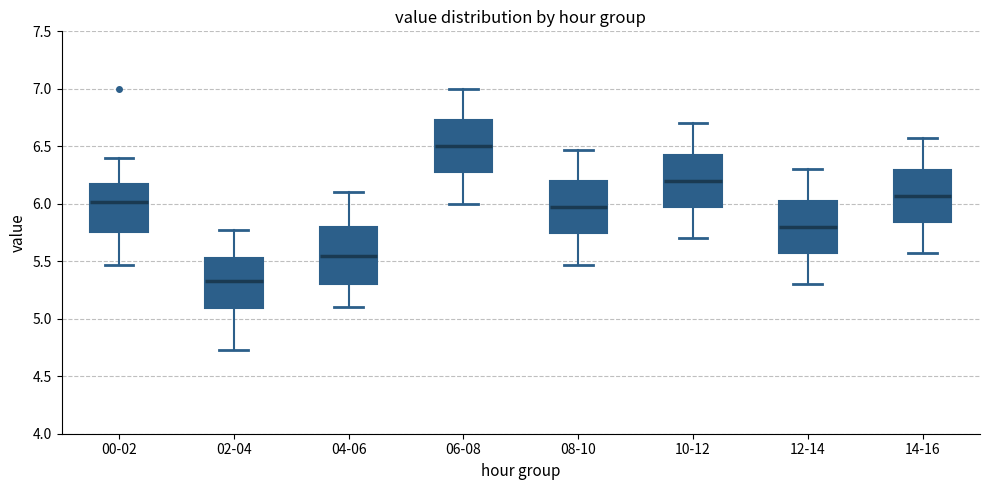

Reading left to right, transcribe this box plot: for each box, give where its median line is, the range the box spans, and where its two whiskers end, as read against the y-axis. The values are not printed on the chart, so give them approximately, as read against the axis.

00-02: median 6.00, box 5.75 to 6.15, whiskers 5.45 to 6.40
02-04: median 5.35, box 5.10 to 5.55, whiskers 4.75 to 5.75
04-06: median 5.55, box 5.30 to 5.80, whiskers 5.10 to 6.10
06-08: median 6.50, box 6.30 to 6.75, whiskers 6.00 to 7.00
08-10: median 5.95, box 5.75 to 6.20, whiskers 5.45 to 6.45
10-12: median 6.20, box 6.00 to 6.45, whiskers 5.70 to 6.70
12-14: median 5.80, box 5.60 to 6.05, whiskers 5.30 to 6.30
14-16: median 6.05, box 5.85 to 6.30, whiskers 5.55 to 6.55